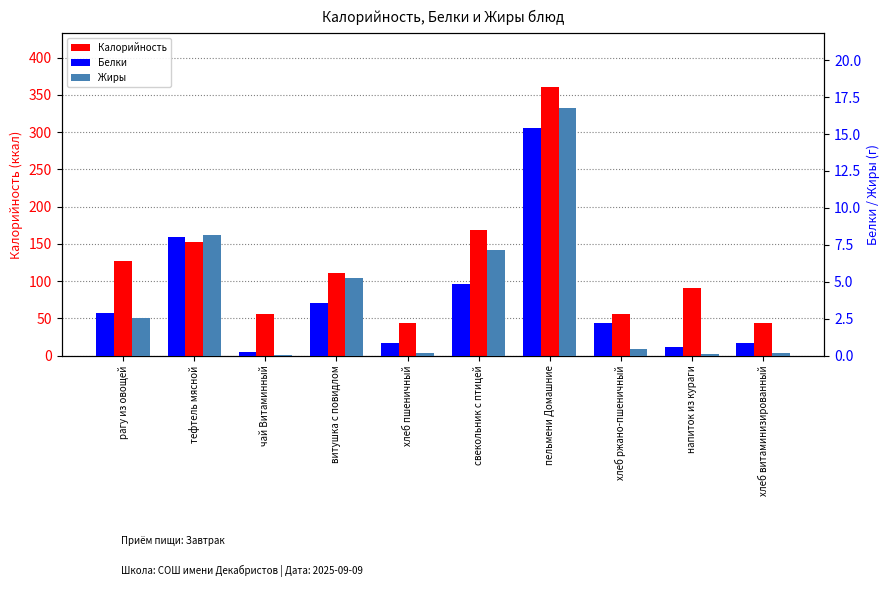

How many groups of bars are there?

10